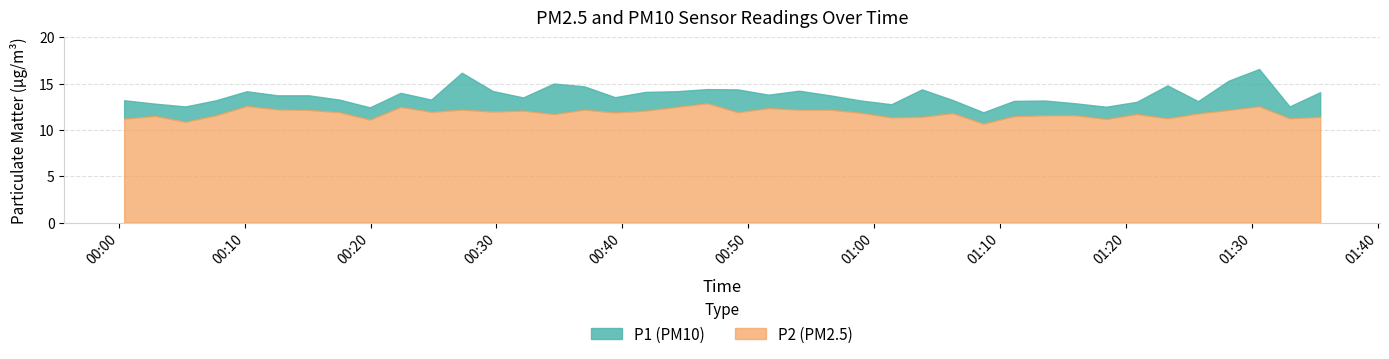

What is the difference between the maximum and minimum values in the P2 (PM2.5) series?

2.2